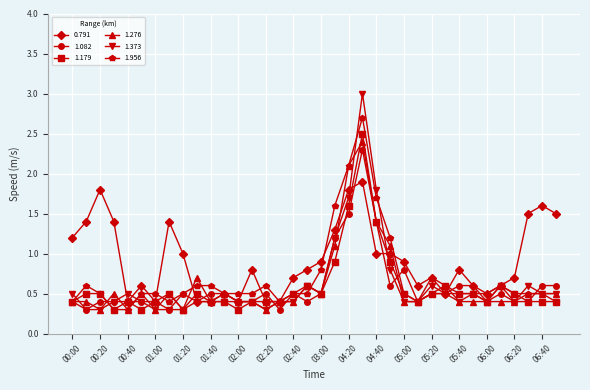

Does the chart have visible grid lines?

Yes